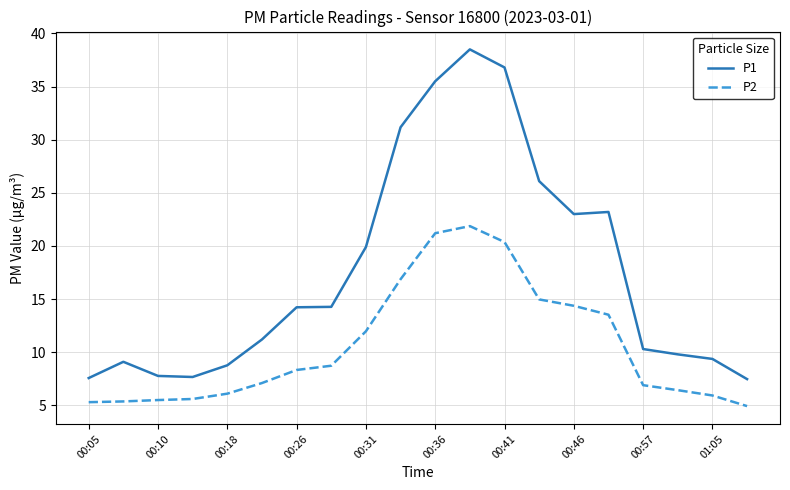

Which series has the largest range (max minus min)?

P1